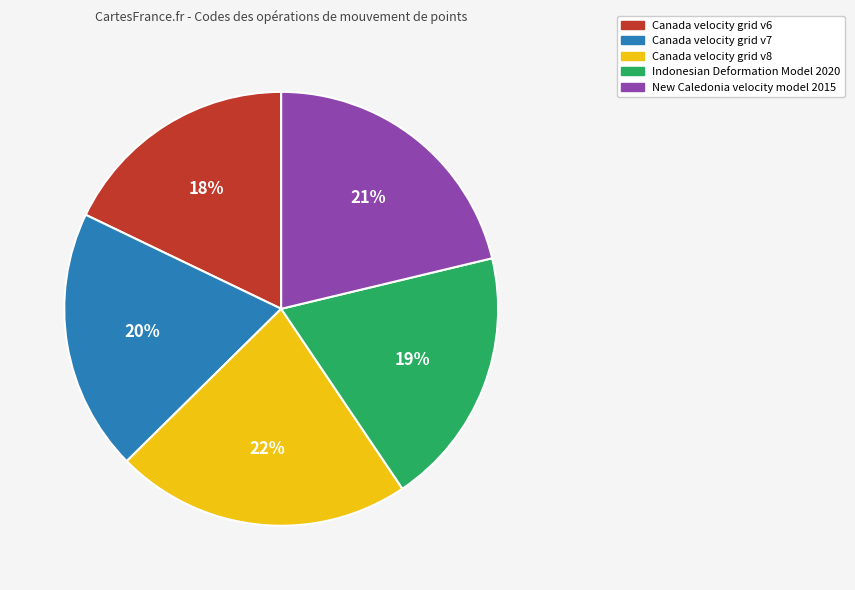

How many segments does this pie chart have?

5